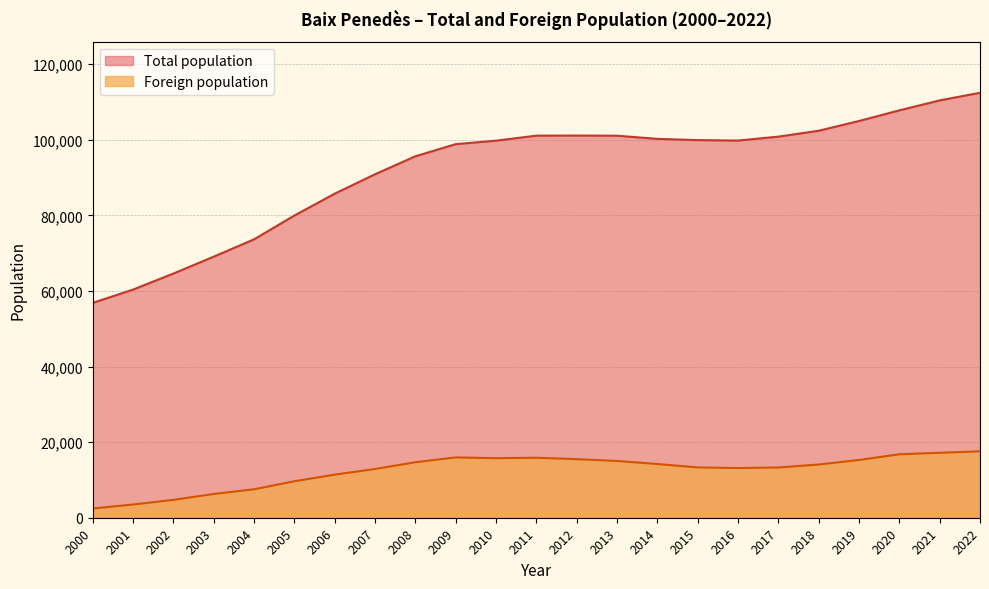

What is the difference between the highest and lowest values at 2007?

77986